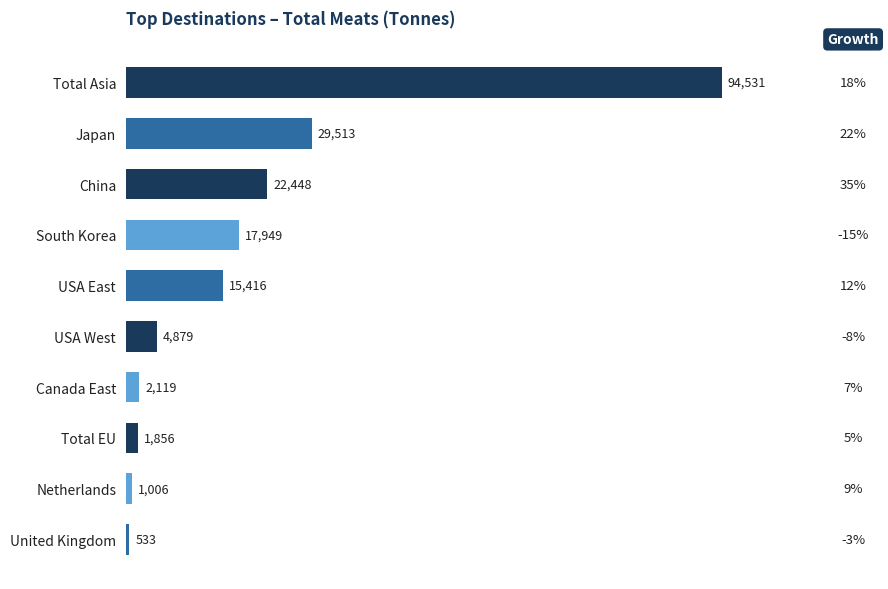

What is the average value?

19025.0